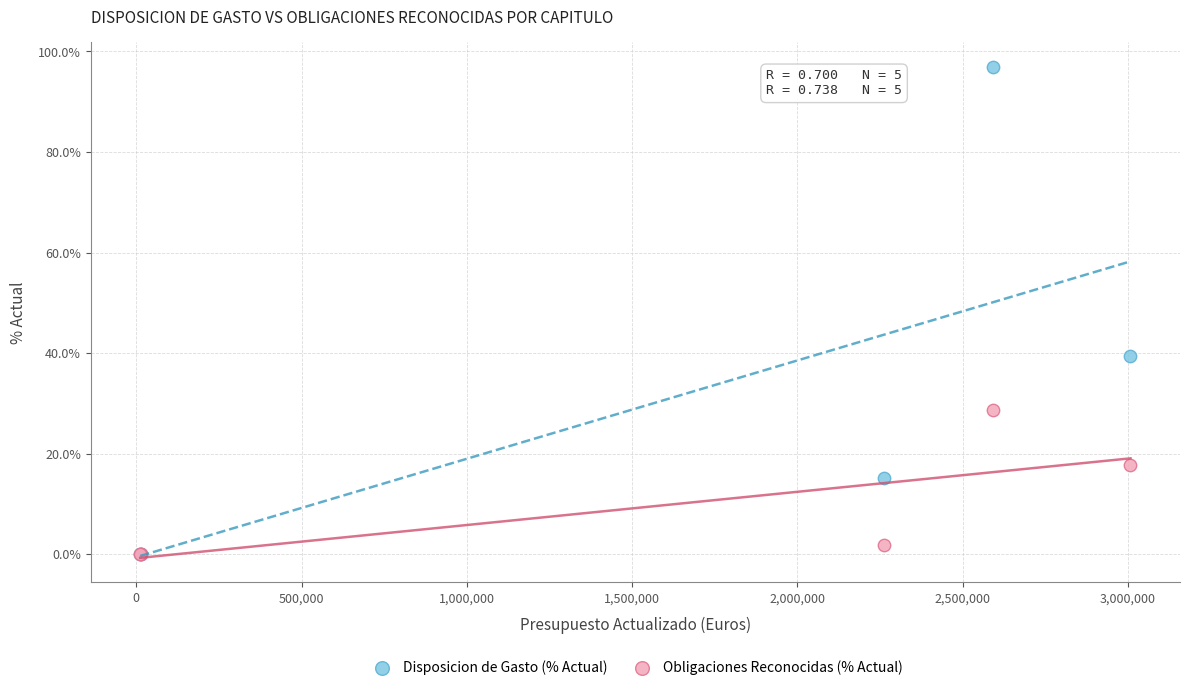

In the Disposicion de Gasto (% Actual) series, what Y value is closest to 48?

39.4